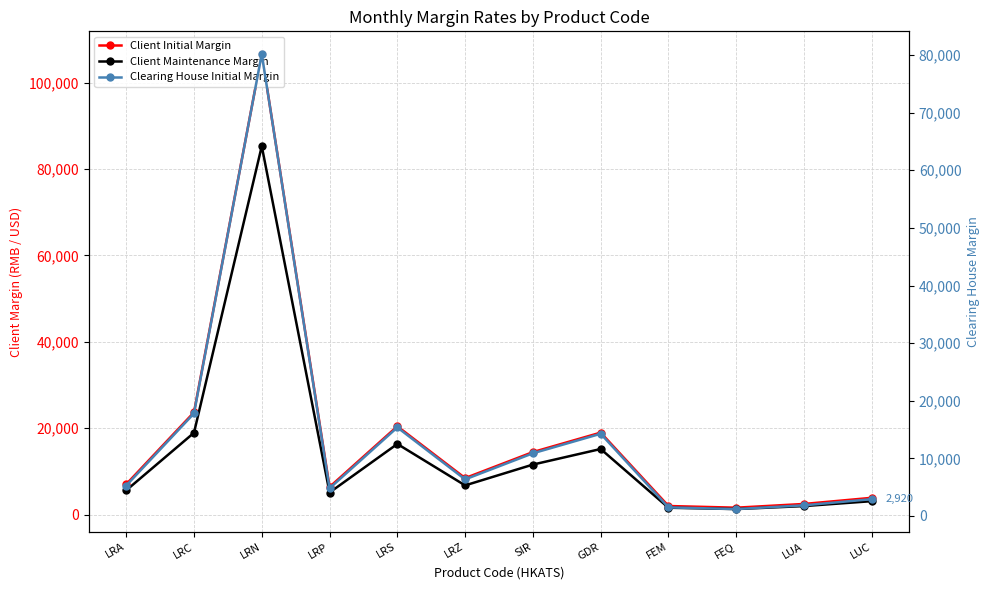

What is the spread (max minus min) of values at LRC?

5874